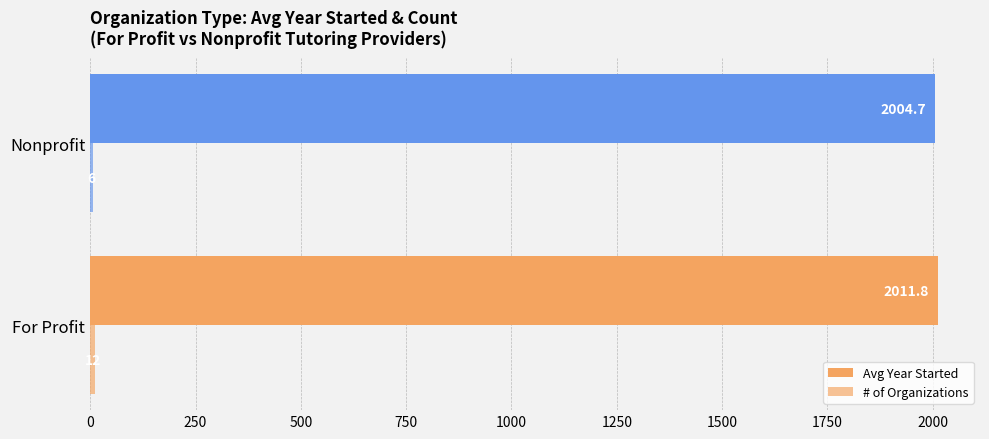

Rank the series by their maximum value, from lowest to highest.

# of Organizations, Avg Year Started